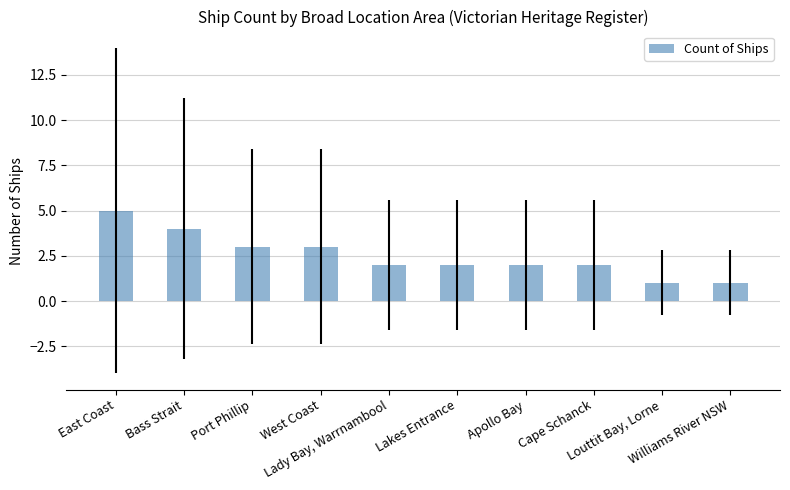

Read the value at Louttit Bay, Lorne.

1